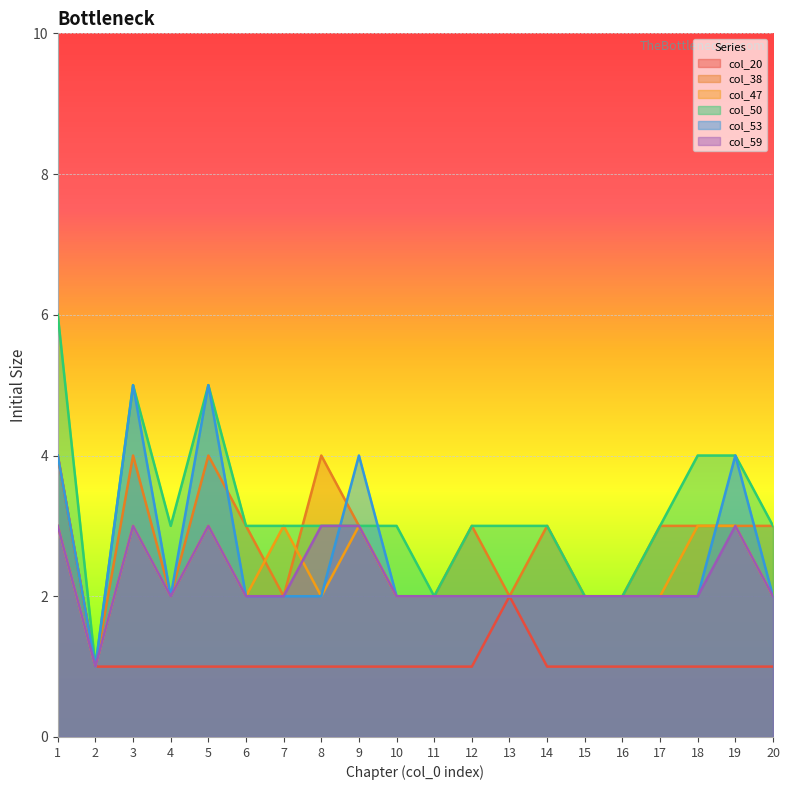

True or false: col_53 and col_50 intersect in this chart.

True